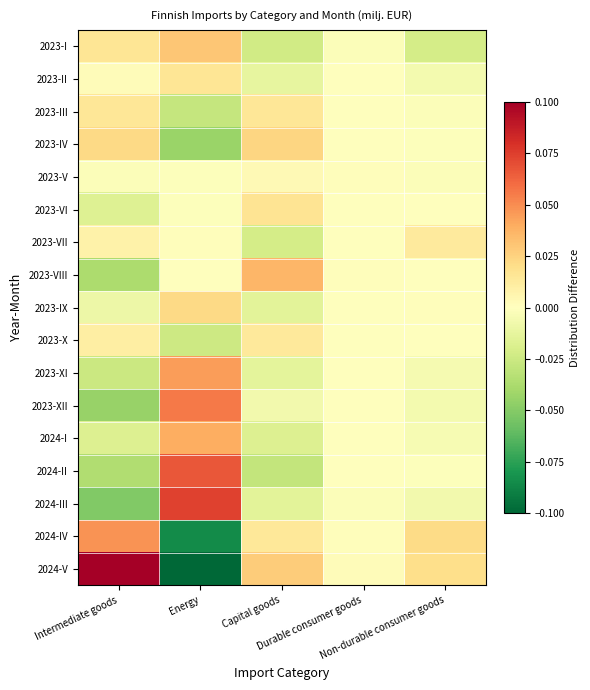

Reading right to left, list all the values displayed in this chart.

2023-I: Non-durable consumer goods=-0.0	Durable consumer goods=-0.0	Capital goods=-0.0	Energy=0.0	Intermediate goods=0.0
2023-II: Non-durable consumer goods=-0.0	Durable consumer goods=-0.0	Capital goods=-0.0	Energy=0.0	Intermediate goods=0.0
2023-III: Non-durable consumer goods=-0.0	Durable consumer goods=0.0	Capital goods=0.0	Energy=-0.0	Intermediate goods=0.0
2023-IV: Non-durable consumer goods=-0.0	Durable consumer goods=-0.0	Capital goods=0.0	Energy=-0.0	Intermediate goods=0.0
2023-V: Non-durable consumer goods=-0.0	Durable consumer goods=0.0	Capital goods=0.0	Energy=-0.0	Intermediate goods=-0.0
2023-VI: Non-durable consumer goods=0.0	Durable consumer goods=0.0	Capital goods=0.0	Energy=-0.0	Intermediate goods=-0.0
2023-VII: Non-durable consumer goods=0.0	Durable consumer goods=-0.0	Capital goods=-0.0	Energy=0.0	Intermediate goods=0.0
2023-VIII: Non-durable consumer goods=0.0	Durable consumer goods=0.0	Capital goods=0.0	Energy=-0.0	Intermediate goods=-0.0
2023-IX: Non-durable consumer goods=0.0	Durable consumer goods=-0.0	Capital goods=-0.0	Energy=0.0	Intermediate goods=-0.0
2023-X: Non-durable consumer goods=0.0	Durable consumer goods=0.0	Capital goods=0.0	Energy=-0.0	Intermediate goods=0.0
2023-XI: Non-durable consumer goods=-0.0	Durable consumer goods=-0.0	Capital goods=-0.0	Energy=0.0	Intermediate goods=-0.0
2023-XII: Non-durable consumer goods=-0.0	Durable consumer goods=0.0	Capital goods=-0.0	Energy=0.1	Intermediate goods=-0.0
2024-I: Non-durable consumer goods=-0.0	Durable consumer goods=-0.0	Capital goods=-0.0	Energy=0.0	Intermediate goods=-0.0
2024-II: Non-durable consumer goods=-0.0	Durable consumer goods=-0.0	Capital goods=-0.0	Energy=0.1	Intermediate goods=-0.0
2024-III: Non-durable consumer goods=-0.0	Durable consumer goods=-0.0	Capital goods=-0.0	Energy=0.1	Intermediate goods=-0.1
2024-IV: Non-durable consumer goods=0.0	Durable consumer goods=0.0	Capital goods=0.0	Energy=-0.1	Intermediate goods=0.0
2024-V: Non-durable consumer goods=0.0	Durable consumer goods=0.0	Capital goods=0.0	Energy=-0.2	Intermediate goods=0.1